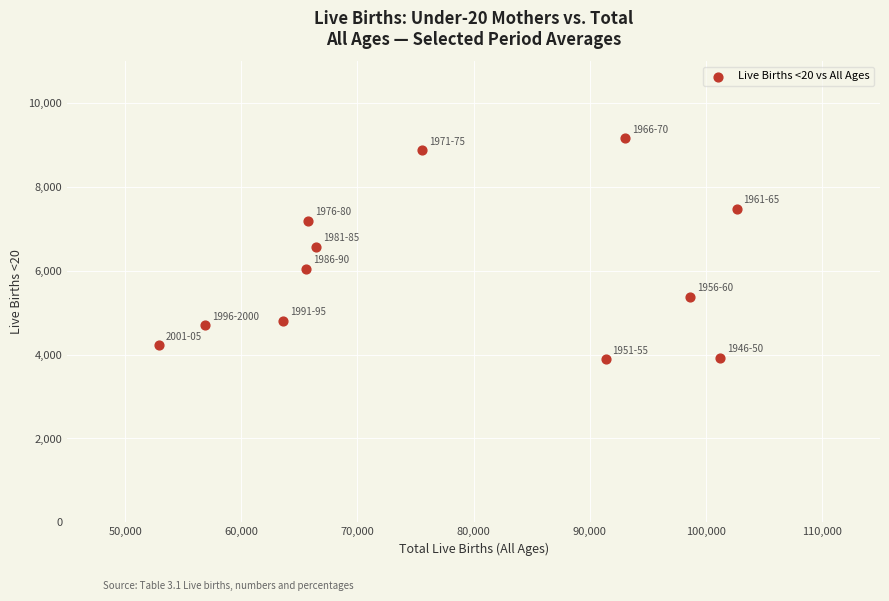

What is the range of Y values (max minus min)?

5282